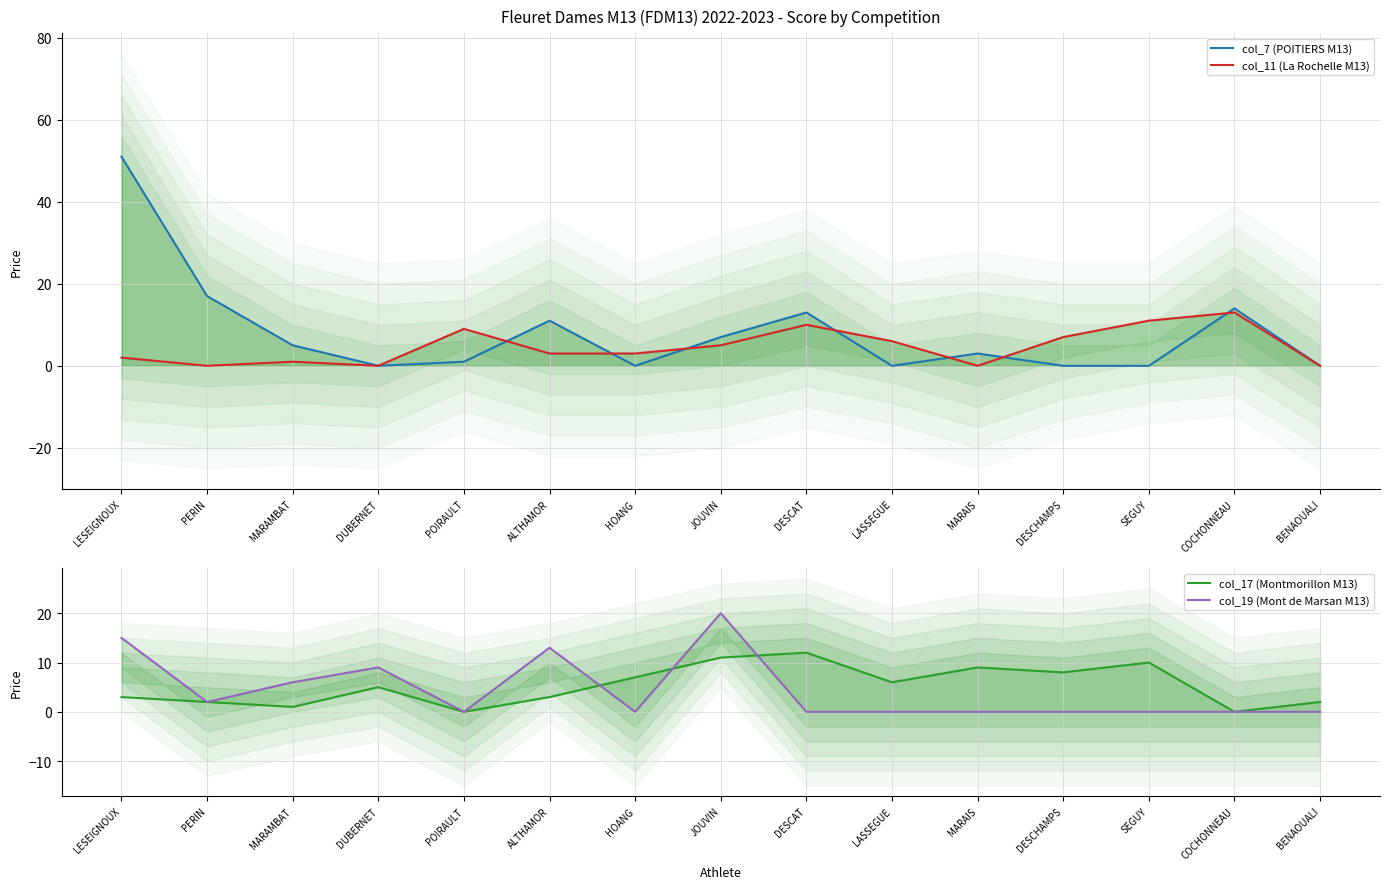

At HOANG, list the series in order from smallest to largest.

col_7 (POITIERS M13), col_19 (Mont de Marsan M13), col_11 (La Rochelle M13), col_17 (Montmorillon M13)